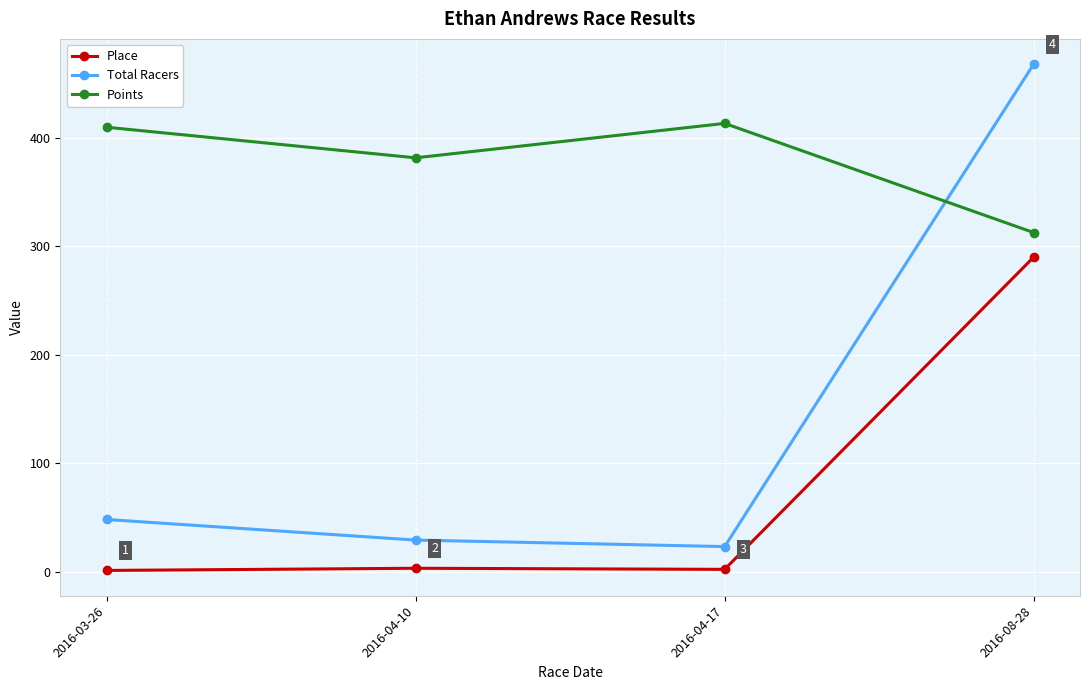

True or false: Total Racers and Place cross at least once.

False